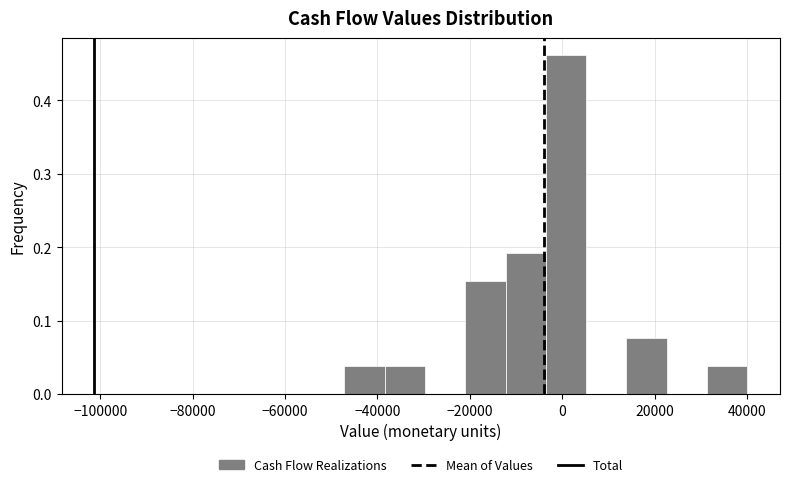

How tall is the bar that spans -12000 to -4000 on the x-axis? Neither the bar edges nor the heights are printed on the chart, so give them approximately, as read against the axes.

0.19